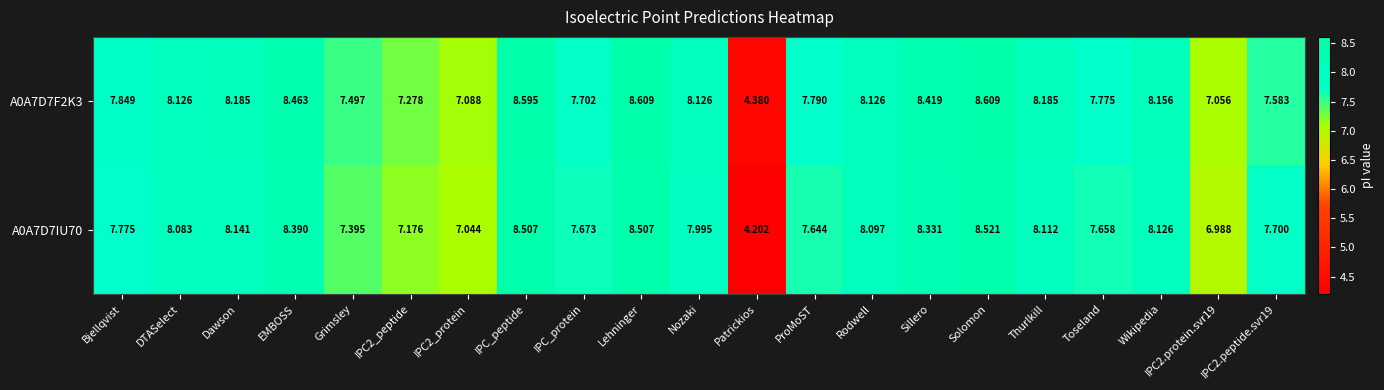

At which label does A0A7D7IU70 first exceed 7?

Bjellqvist